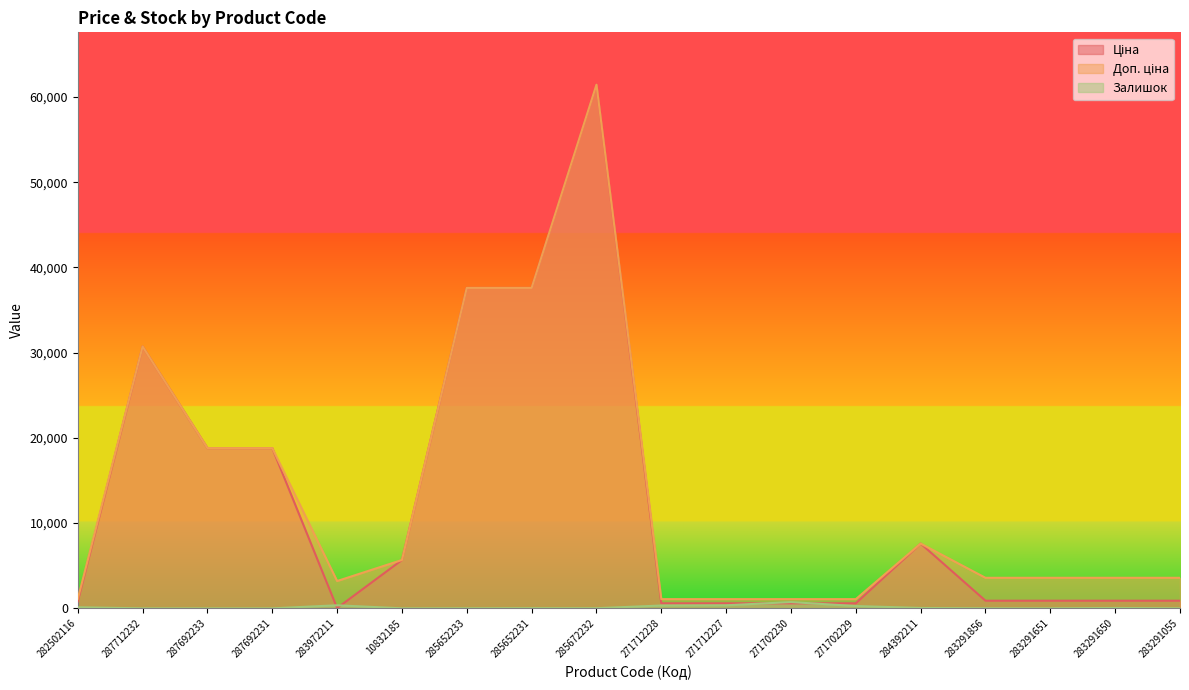

List the series in order of their peak value, highest first.

Ціна, Доп. ціна, Залишок